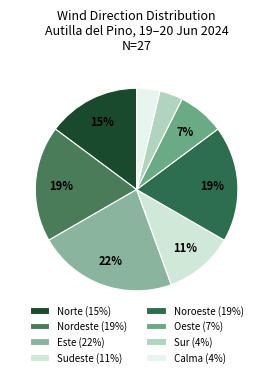

Is it true that Sudeste is 1% of the pie?

False